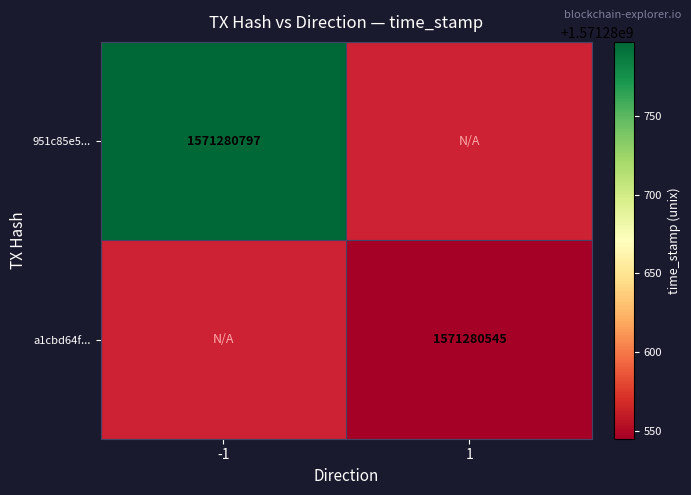

Rank the series by their maximum value, from lowest to highest.

a1cbd64f661552f5a045409a377a12d3df2e5ac, 951c85e517f575f6ea7053cb1d5c3c190dd0b6f